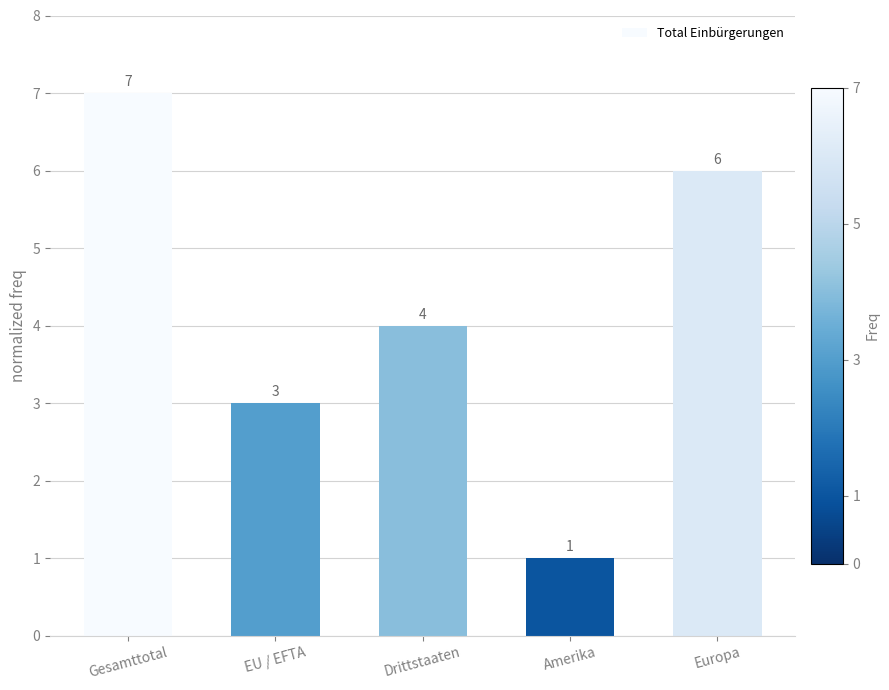

How many values are below 4?

2